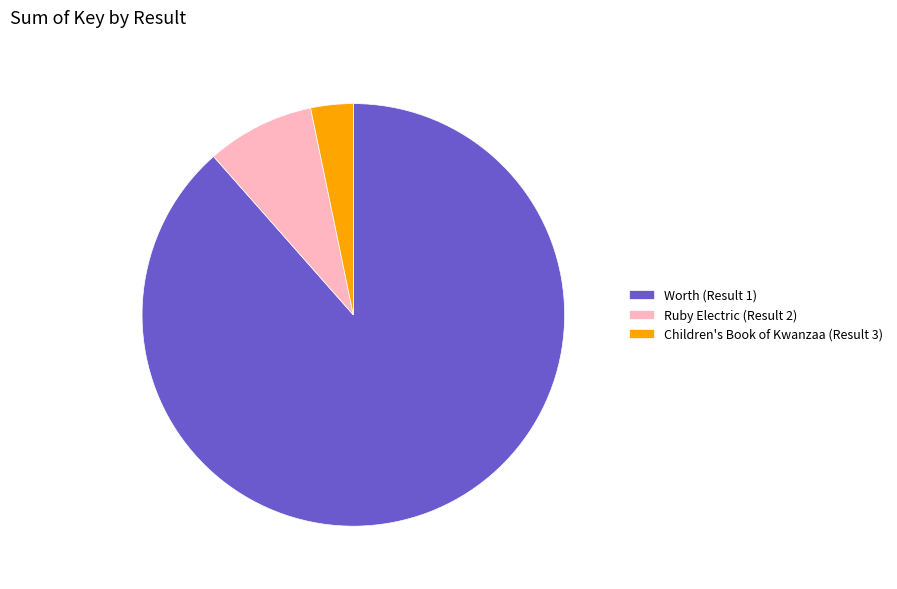

How many slices are in this pie chart?

3